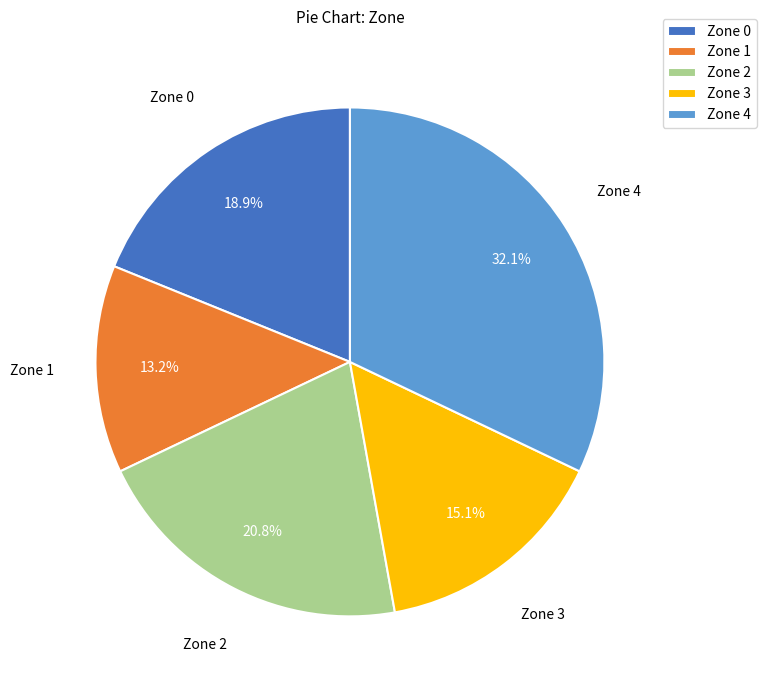

Combined, what portion of the pie is Zone 3 and Zone 0?

34.0%